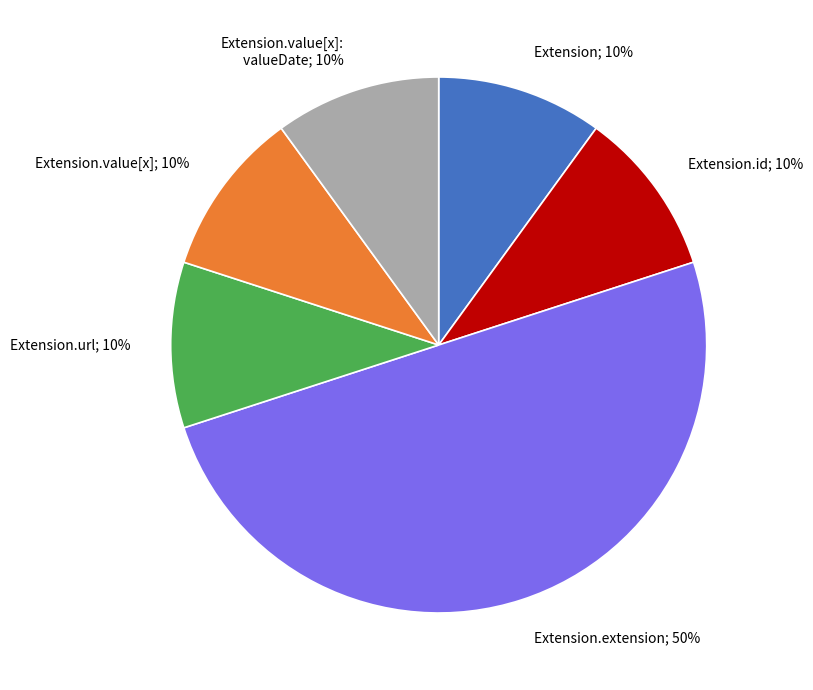

Which slice is the largest?

Extension.extension; 50%